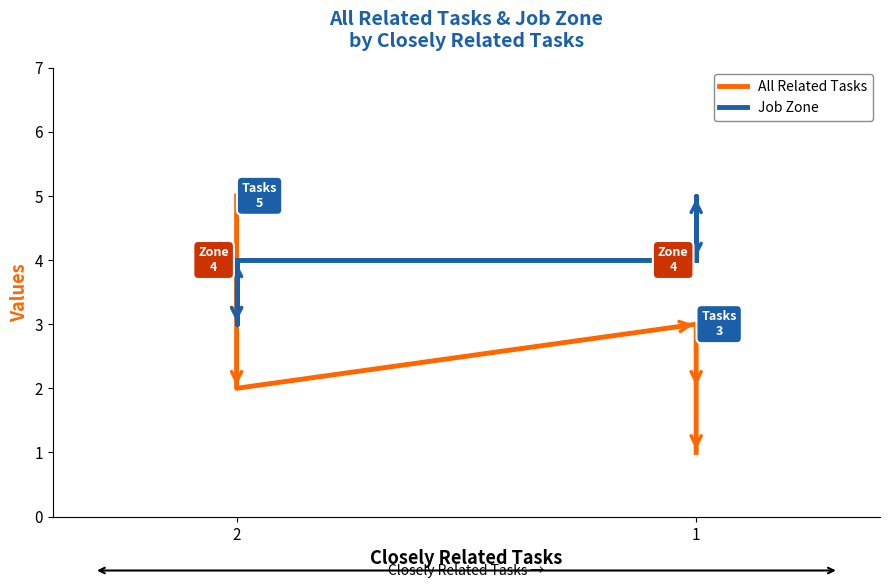

Where is the first local minimum for Job Zone?

2